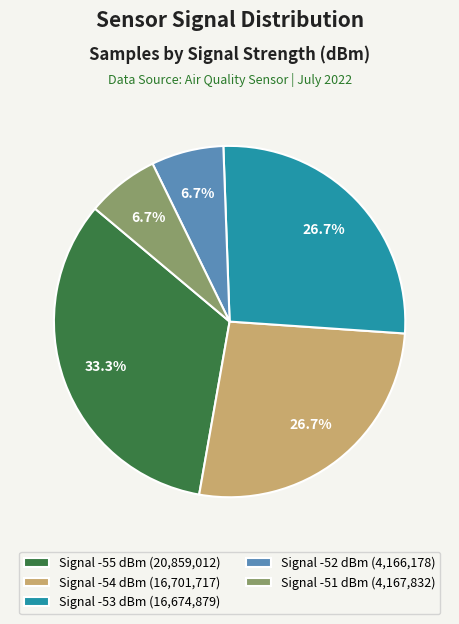

What is the largest slice in the pie chart?

Signal -55 dBm (20,859,012)